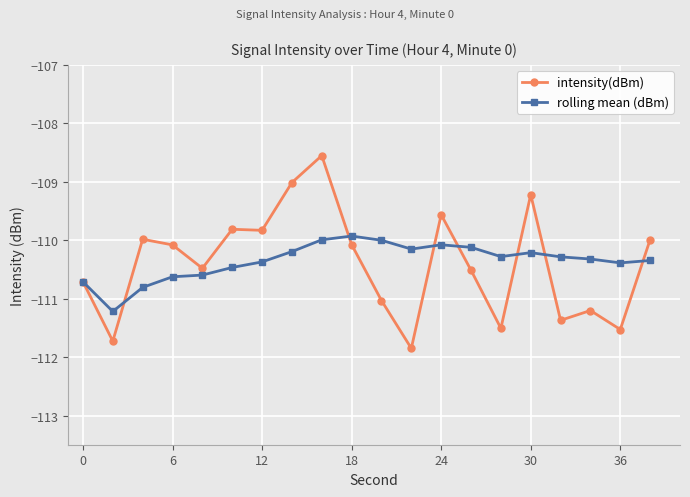

Which series has the widest spread of values?

intensity(dBm)